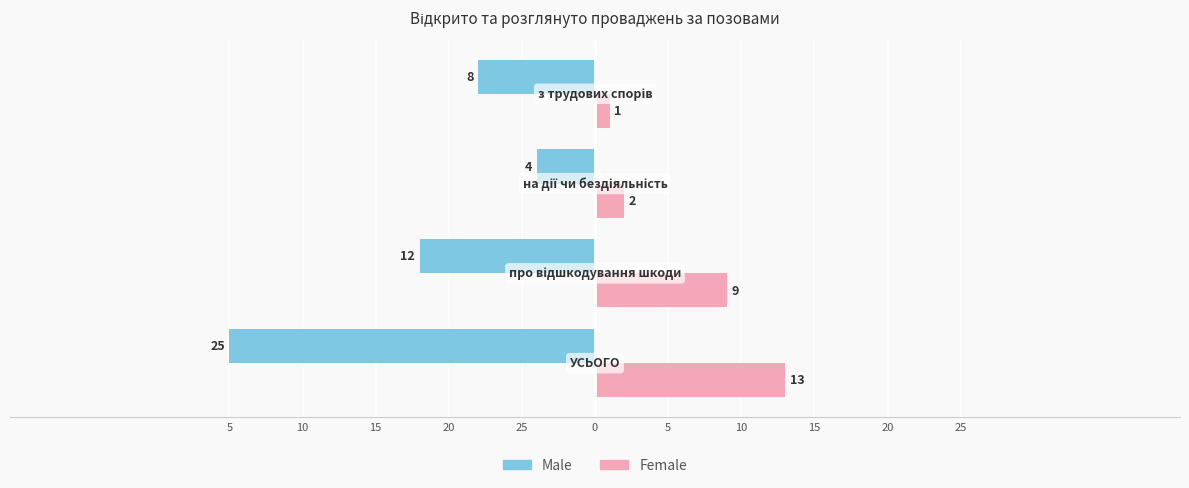

What are all the series names shown in the legend?

Male, Female